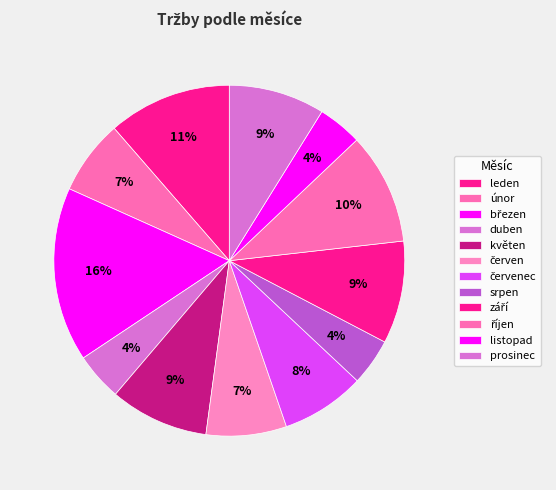

Between říjen and září, which is larger?

říjen